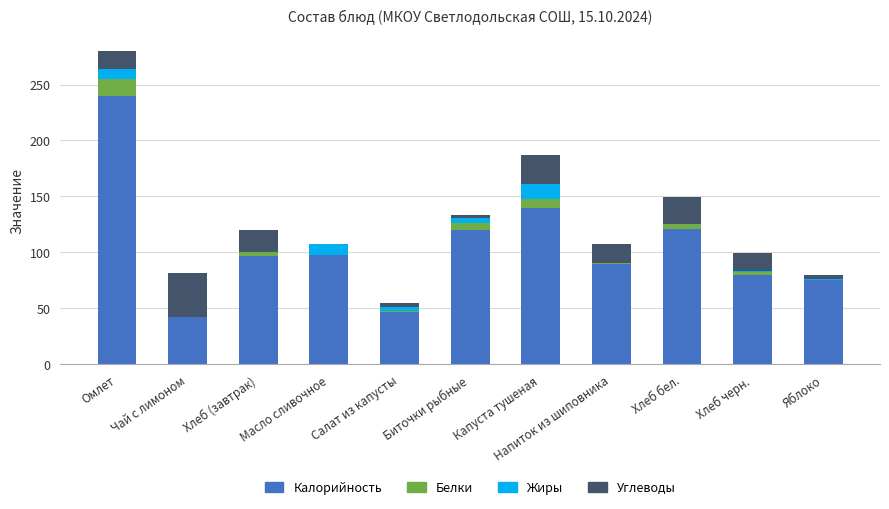

At which category is the sum across all series the highest?

Омлет